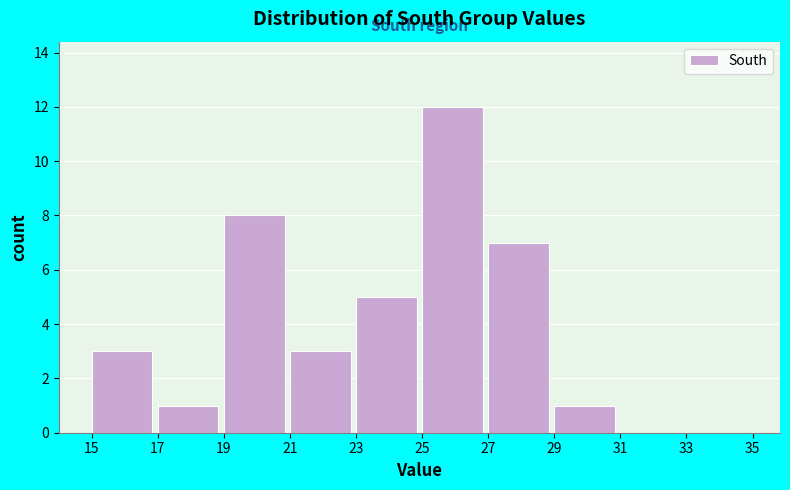

Reading left to right, transcribe this chart: for each bar, give the range it covers on the x-axis and its height. The values are not printed on the chart, so give them approximately, as read against the axis.

15 to 17: 3
17 to 19: 1
19 to 21: 8
21 to 23: 3
23 to 25: 5
25 to 27: 12
27 to 29: 7
29 to 31: 1
31 to 33: 0
33 to 35: 0